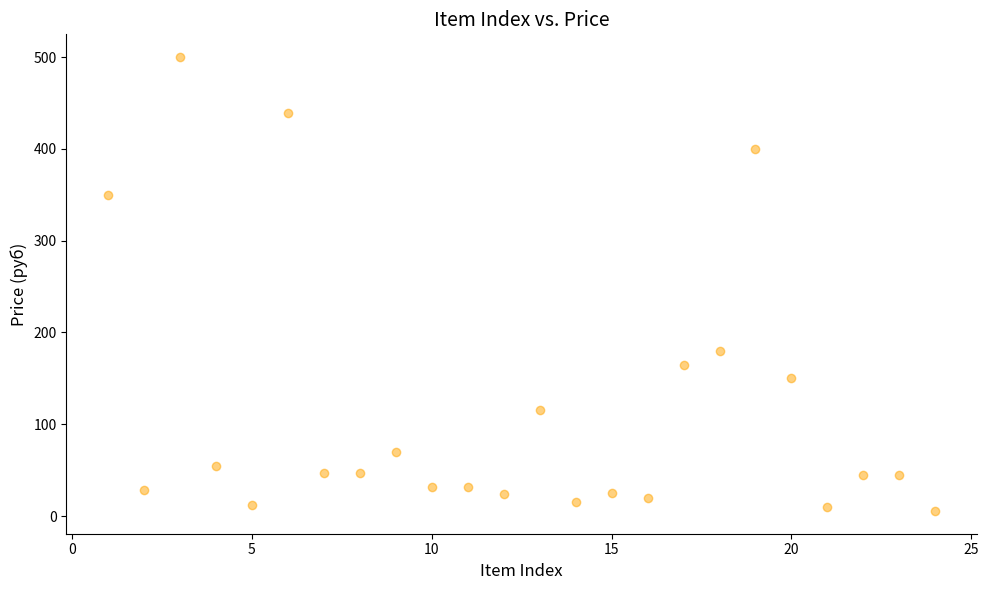

What Y value in the scatter plot is closest to 252?

180.0